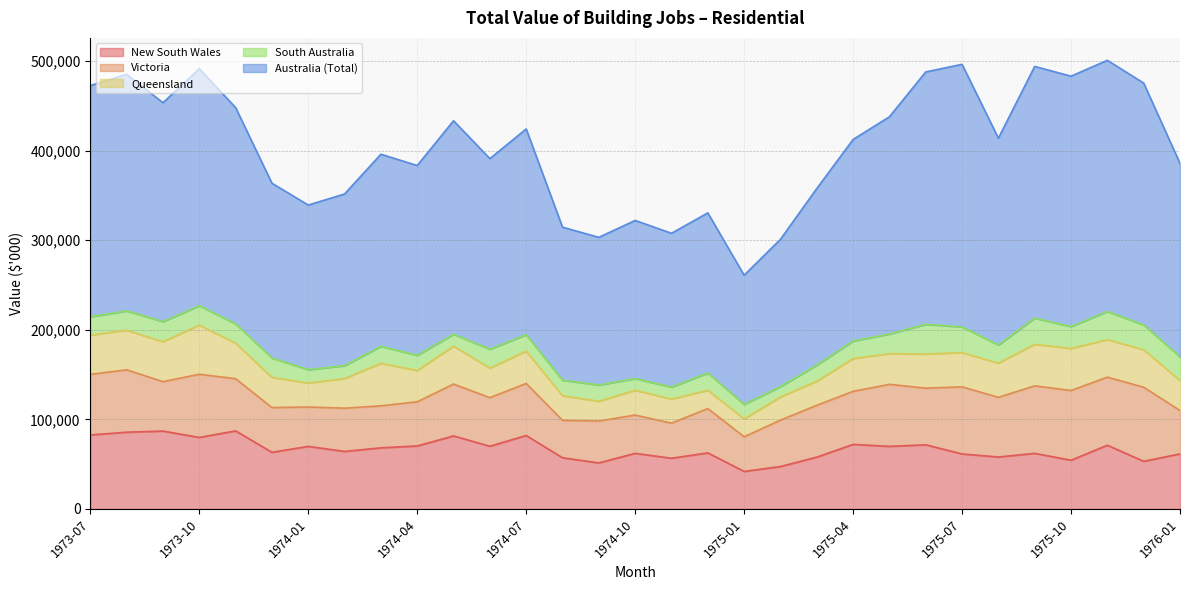

What is the value of the New South Wales point at the 8th from the left?

64183